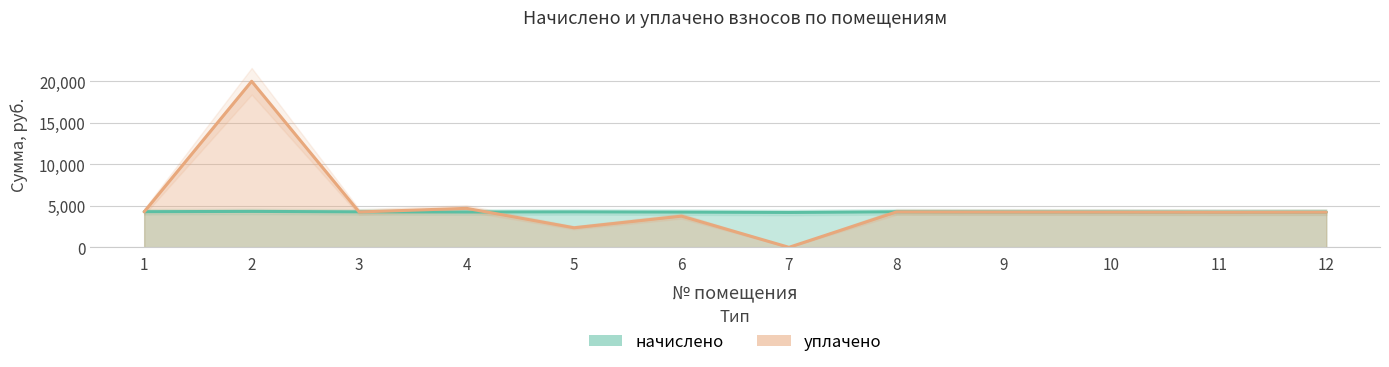

What is the difference between the maximum and minimum values in the начислено series?

124.4